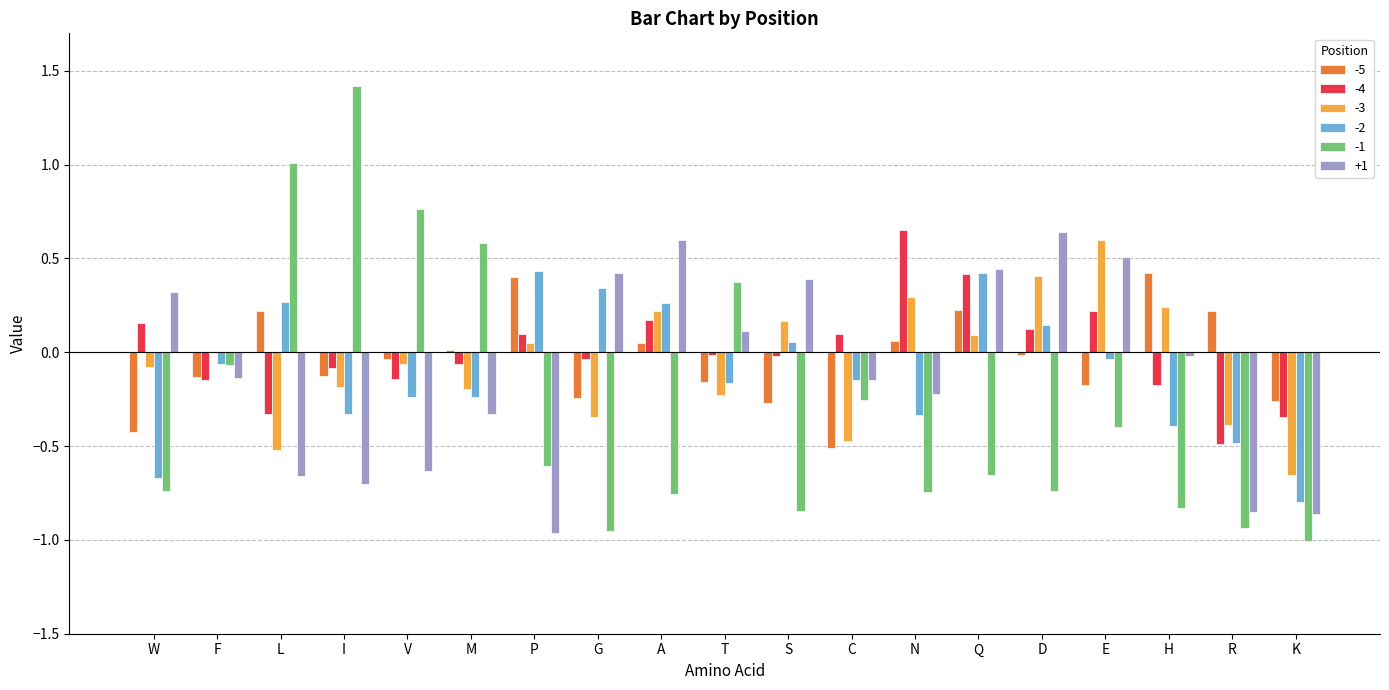

Is it true that -1 equals -1.0 at K?

True